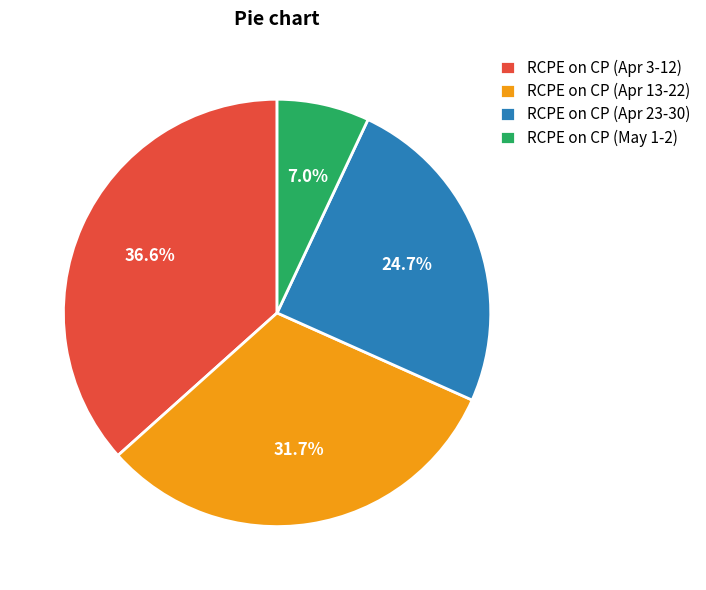

How much of the chart is everything except RCPE on CP (May 1-2)?

93.0%